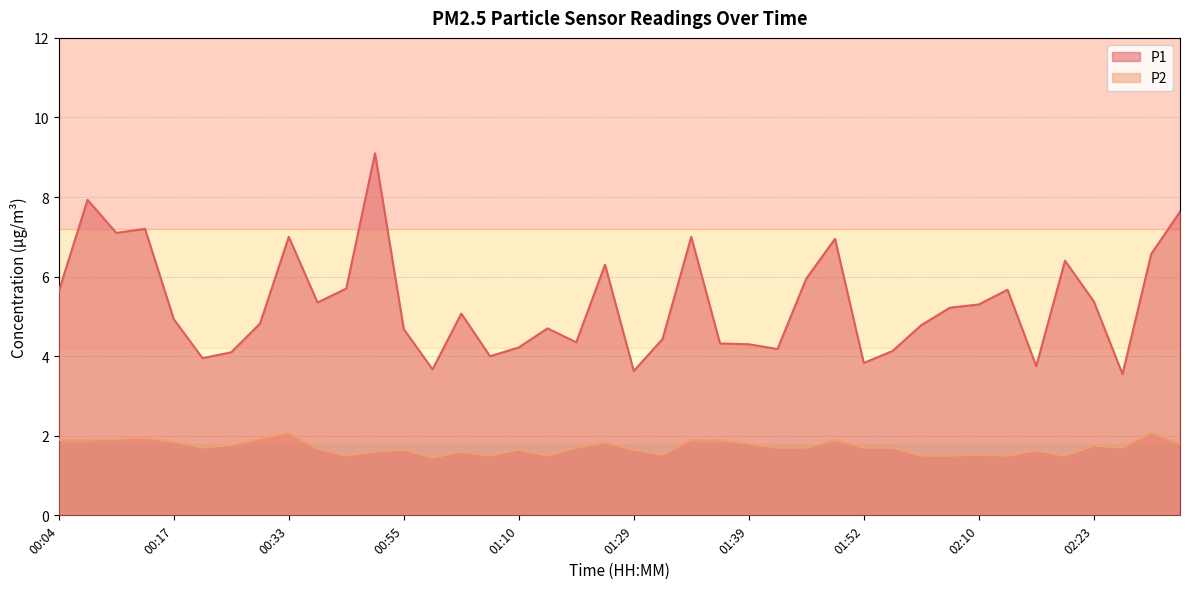

What are all the series names shown in the legend?

P1, P2